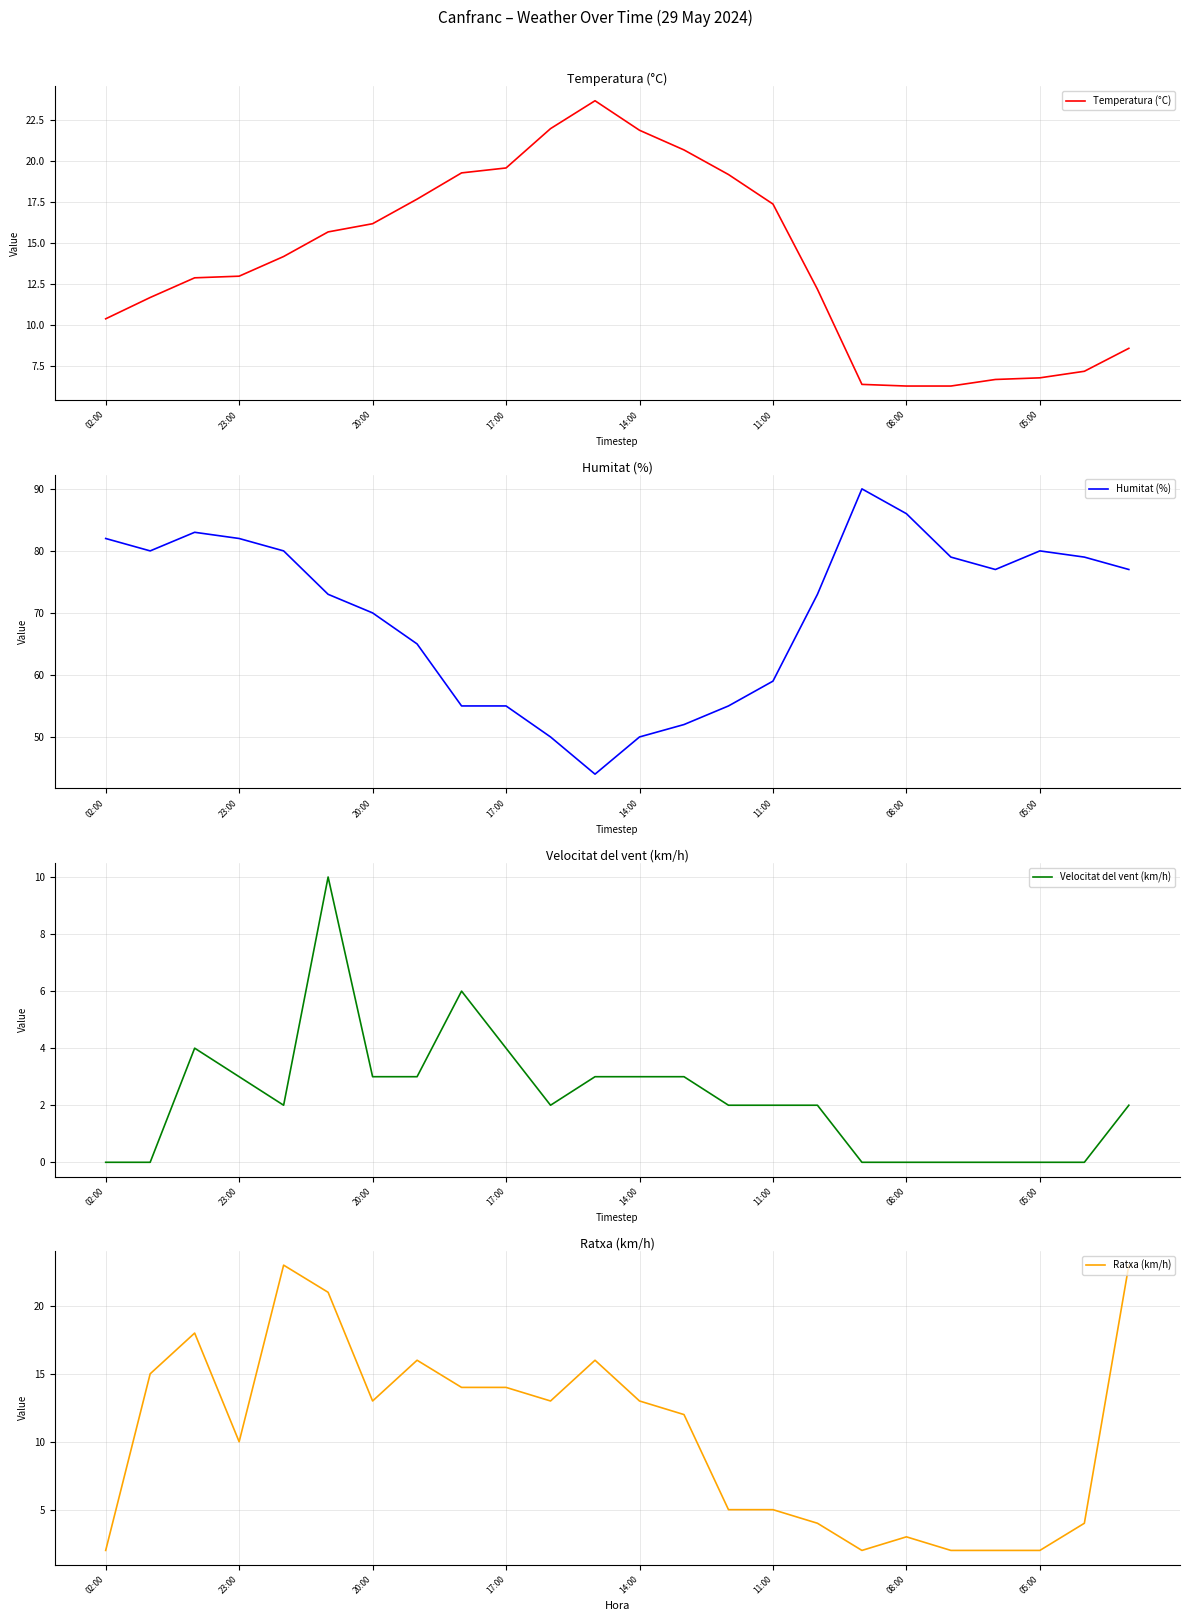

What is the sum of the Ratxa (km/h) values at 02:00 and 14:00?

15